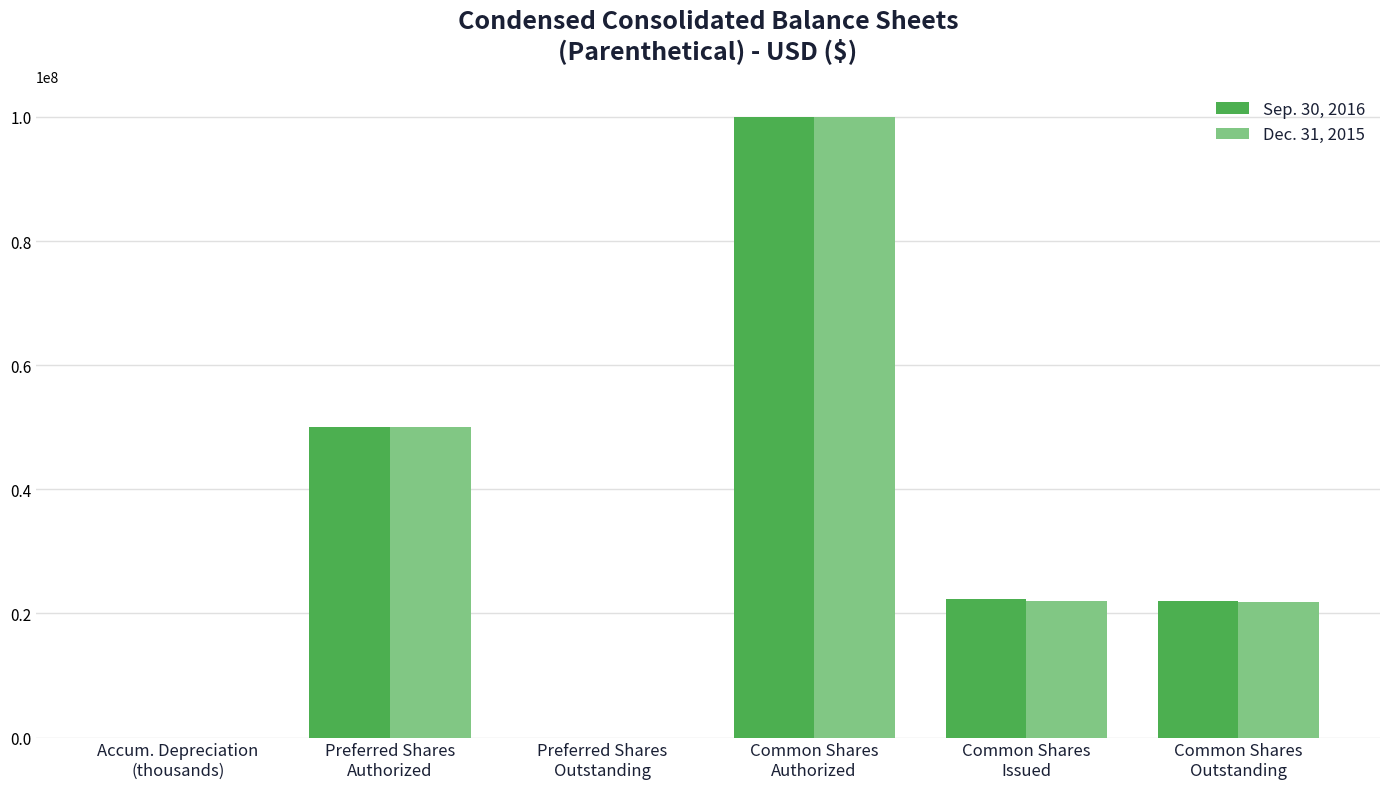

What is the maximum value shown in the chart?

100000000